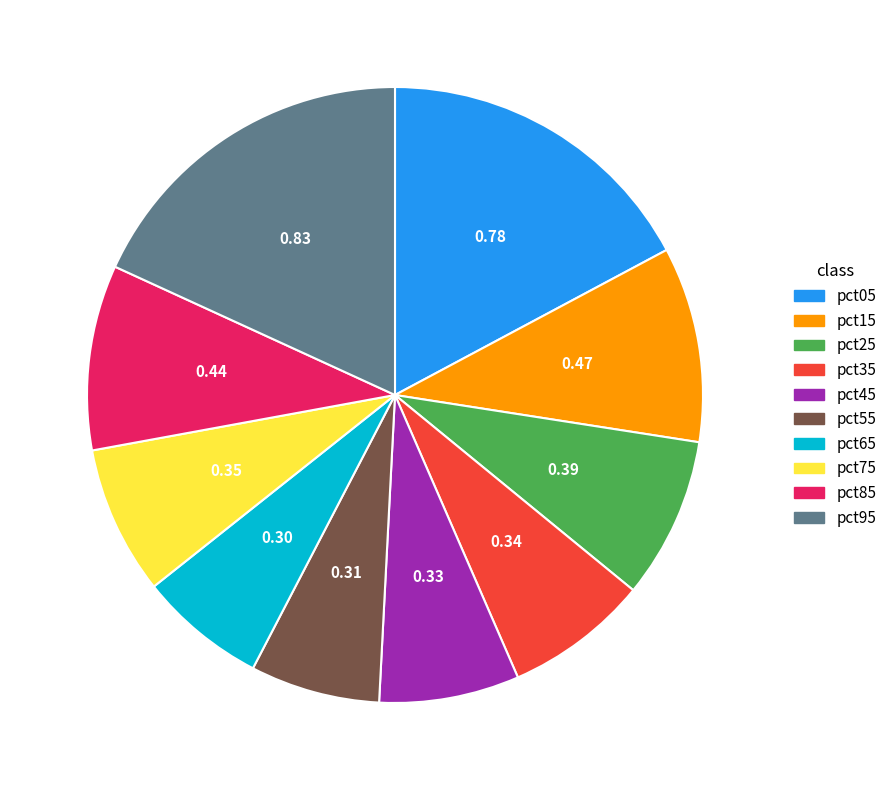

Does pct45 account for over 50% of the chart?

No